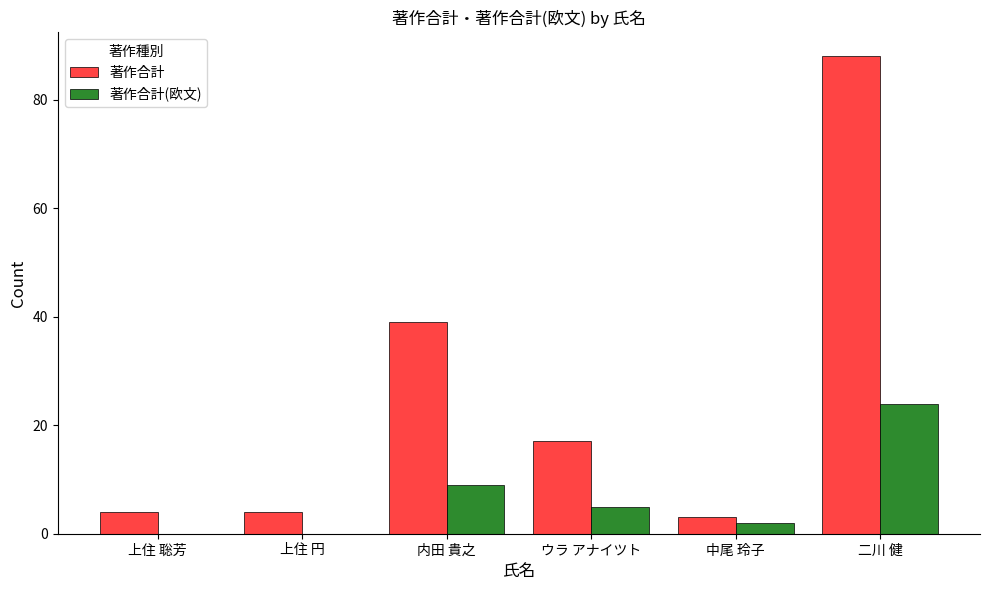

At which label does 著作合計 reach its peak?

二川 健